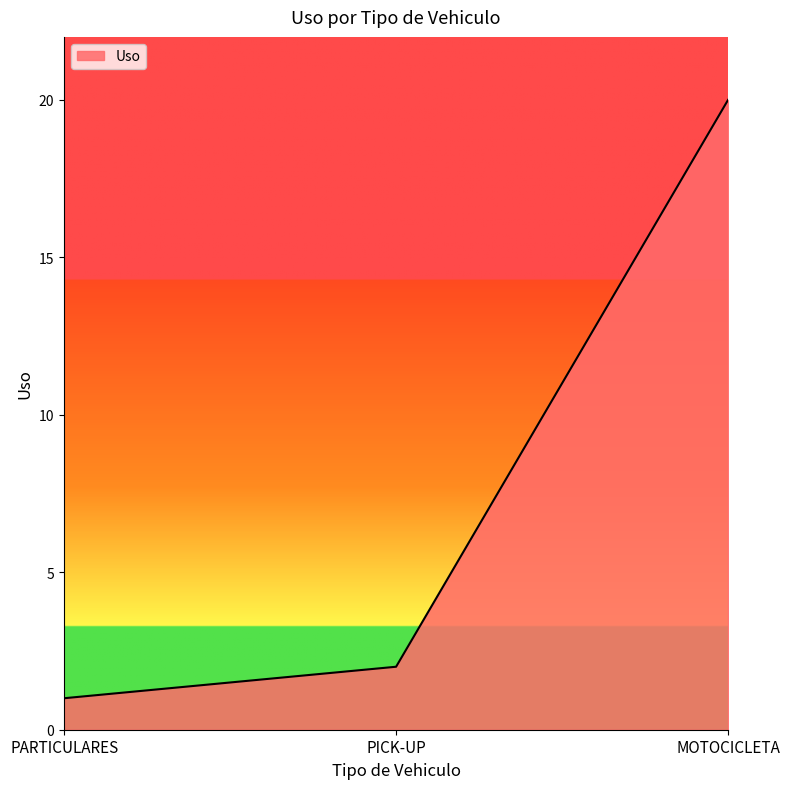

How many values are below 2?

1